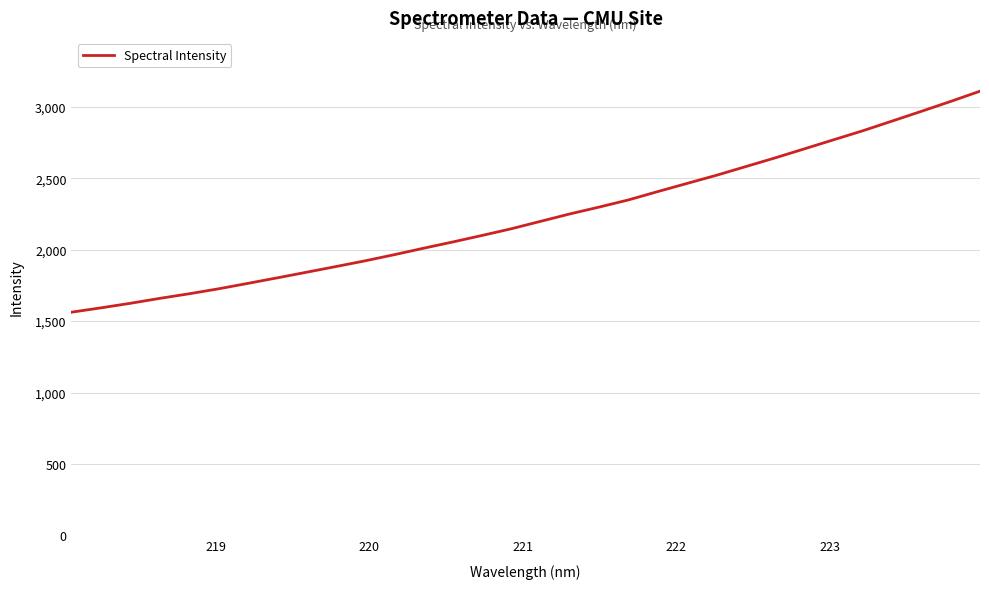

How many values exceed 2199?

16